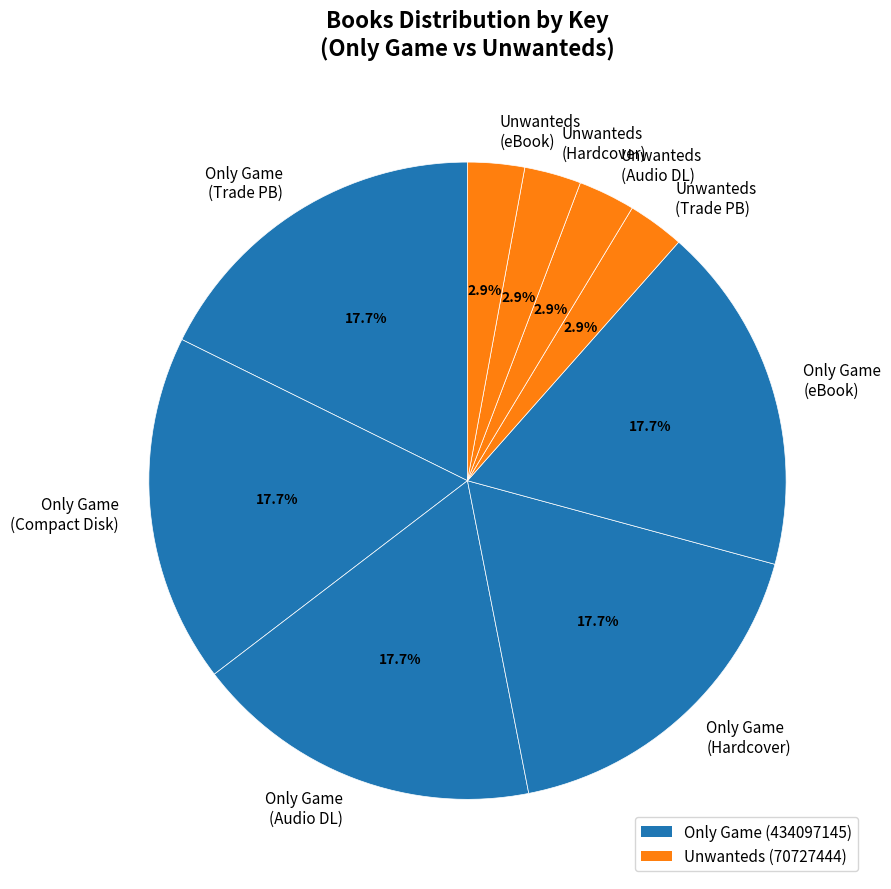

How much of the chart is everything except Only Game (Trade PB)?

82.3%